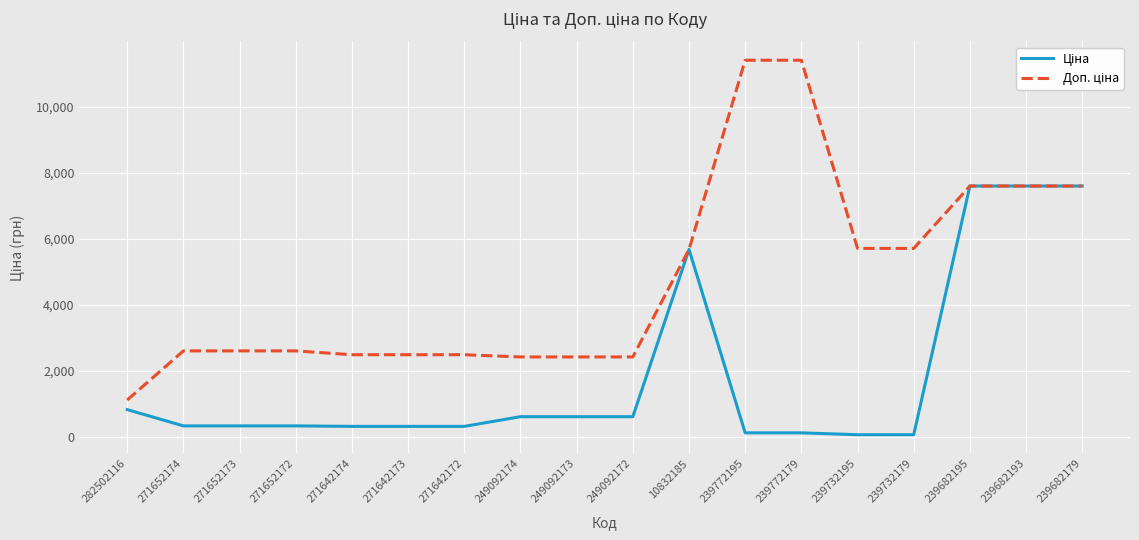

What is the greatest value displayed?

11410.0